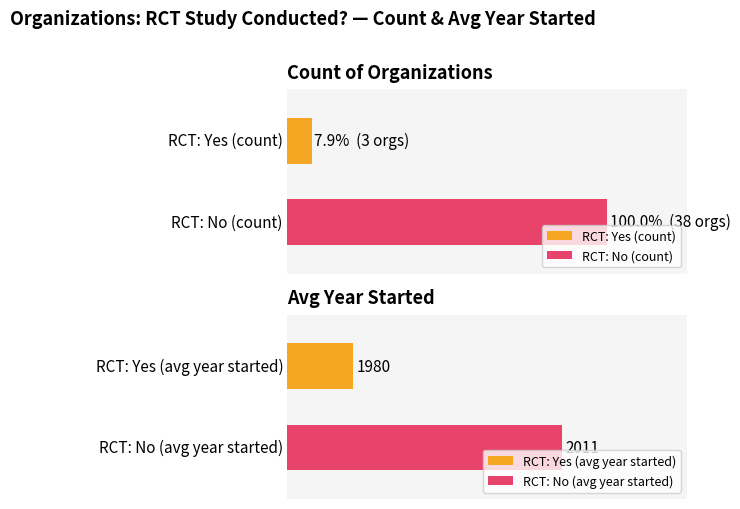

At which label does No reach its minimum?

Yes